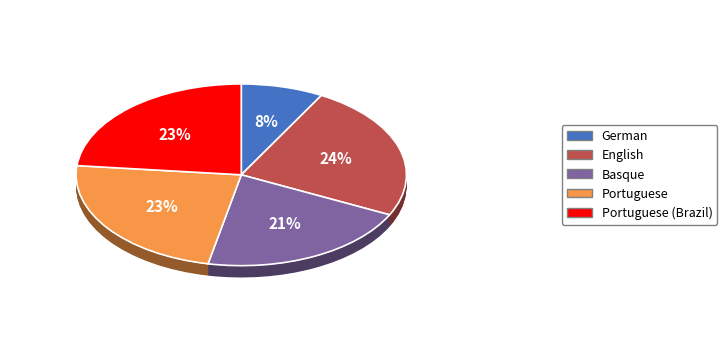

What percentage is the Portuguese slice, to the nearest percent?

23%